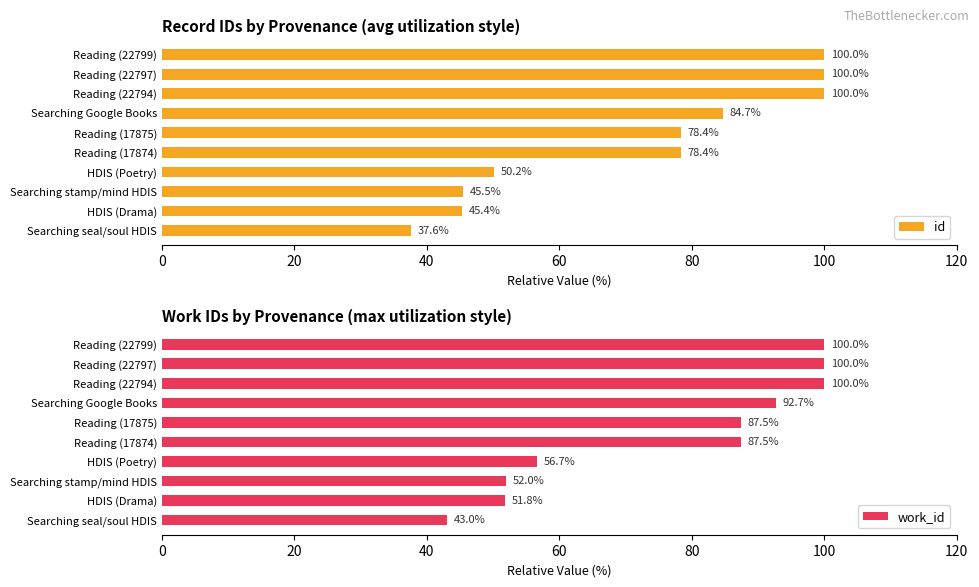

At which label does id reach its minimum?

Searching seal/soul HDIS